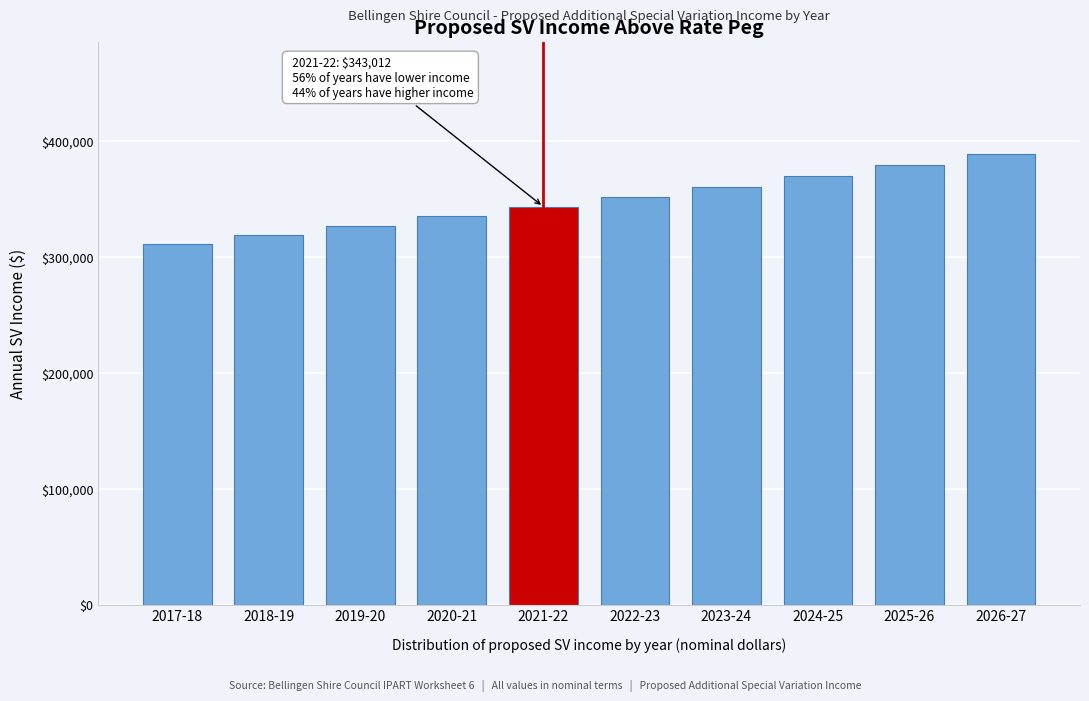

Reading left to right, what are all the values shown in this chart?

2017-18=310751.8	2018-19=318520.6	2019-20=326483.6	2020-21=334645.7	2021-22=343011.8	2022-23=351587.1	2023-24=360376.8	2024-25=369386.2	2025-26=378620.9	2026-27=388086.4